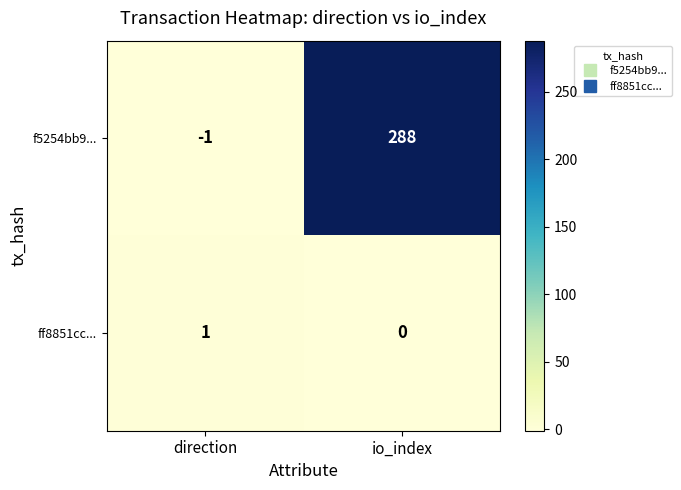

Reading right to left, what are all the values shown in this chart?

f5254bb9...: 288	-1
ff8851cc...: 0	1